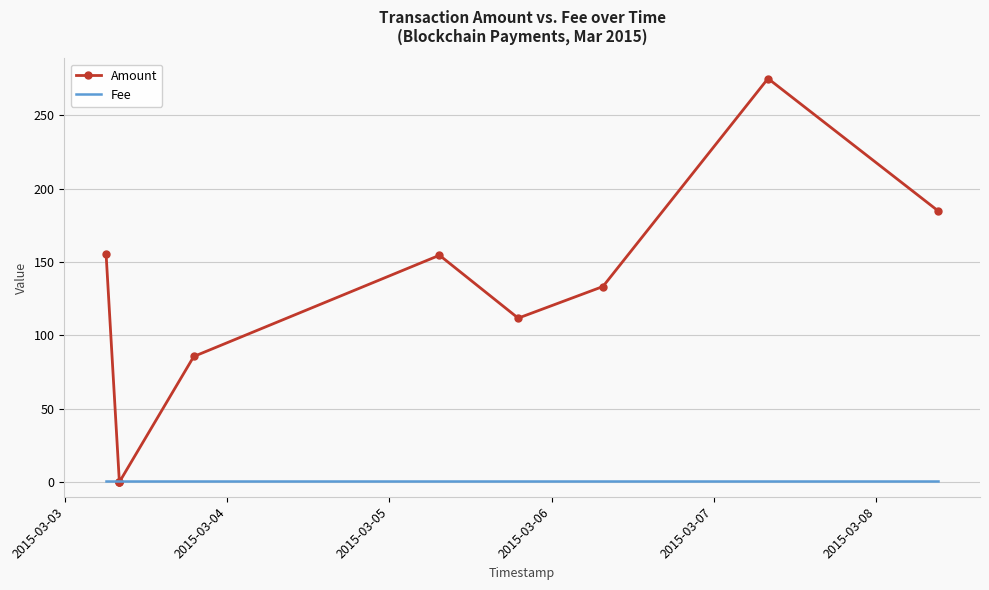

Is this an area chart (filled region under the line)?

No